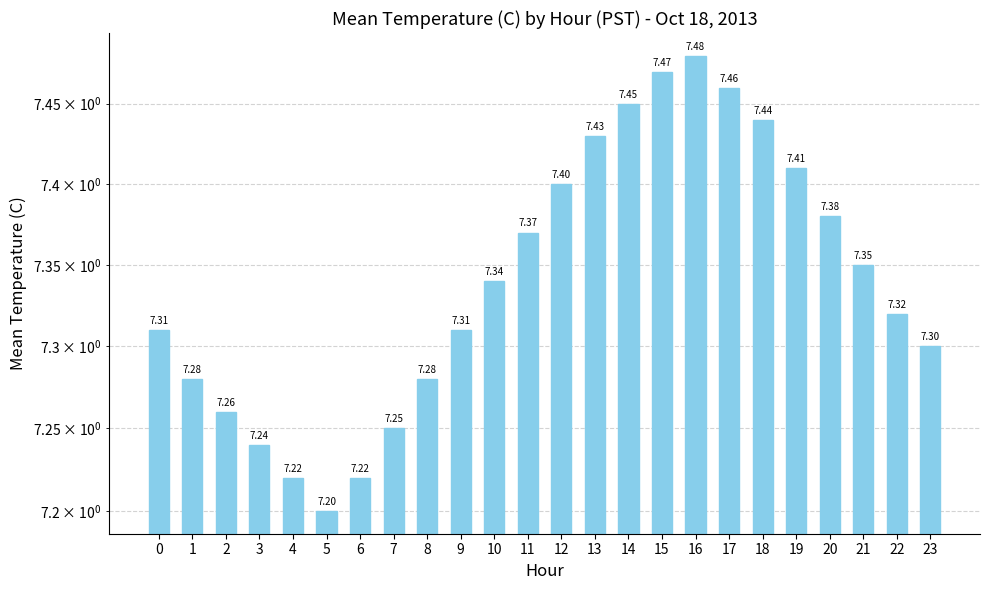

Are the bars horizontal?

No